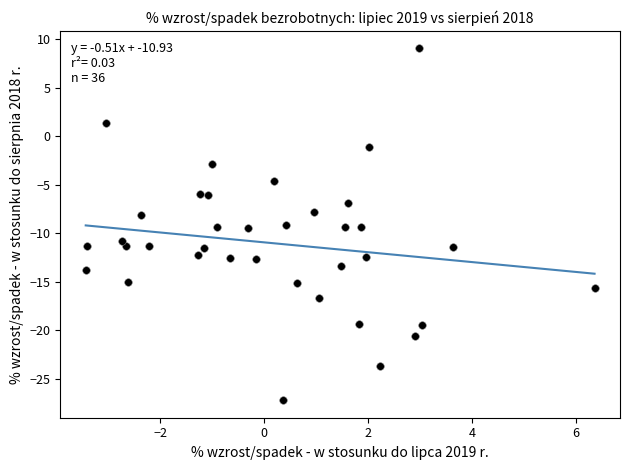

What is the range of X values (max minus min)?

9.8